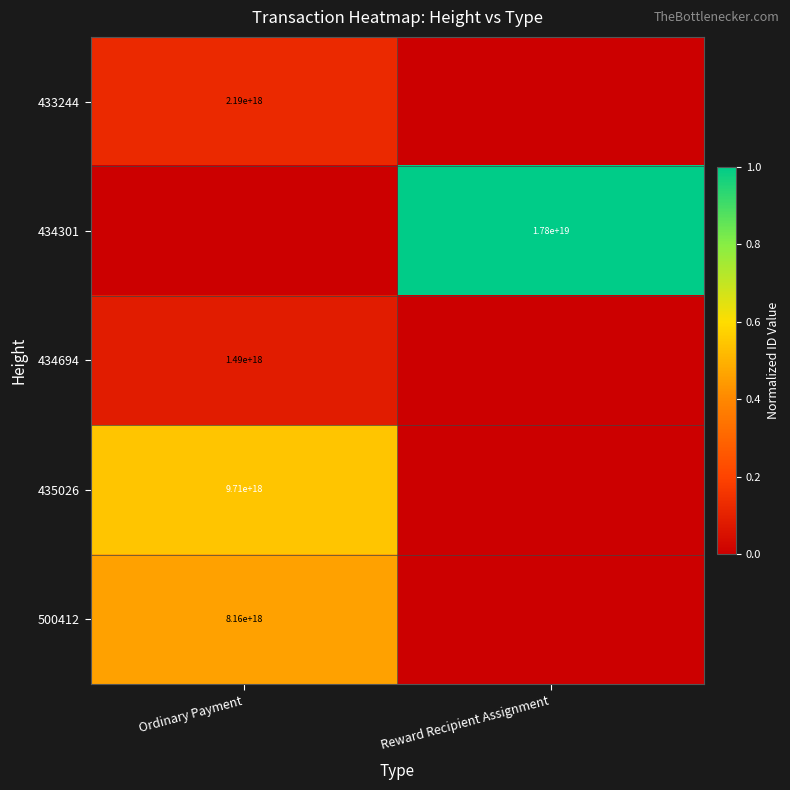

What is the difference between the highest and lowest values at Reward Recipient Assignment?

1.0